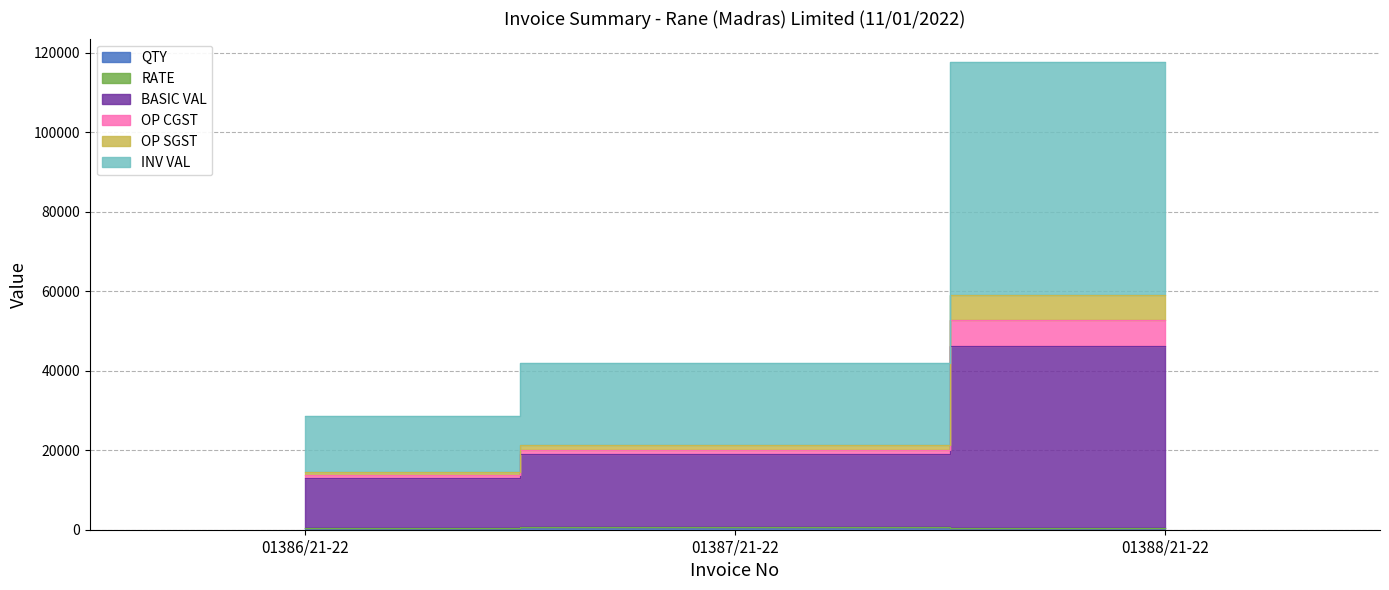

What is the label of the 3rd point from the left?

01388/21-22